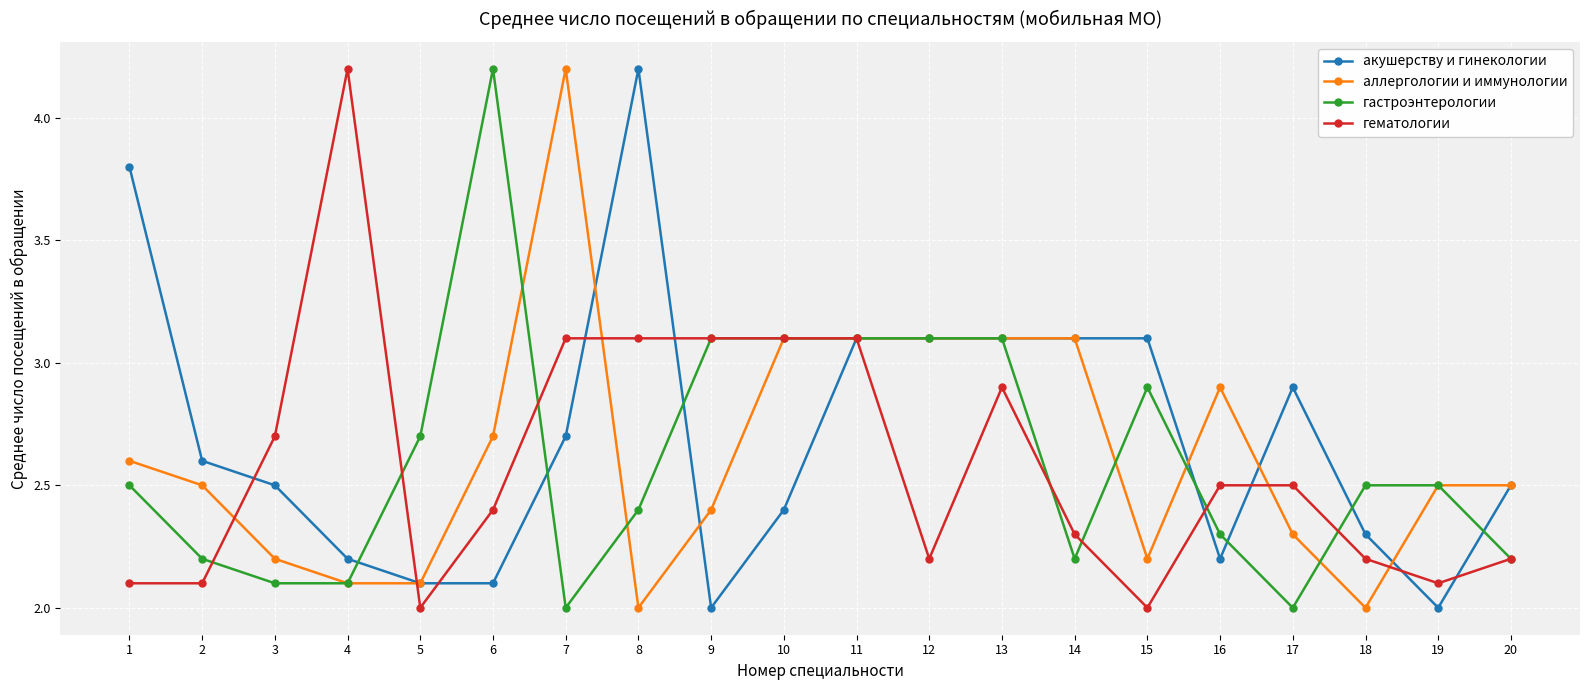

Reading right to left, what are all the values shown in this chart?

акушерству и гинекологии: 2.5	2.0	2.3	2.9	2.2	3.1	3.1	3.1	3.1	3.1	2.4	2.0	4.2	2.7	2.1	2.1	2.2	2.5	2.6	3.8
аллергологии и иммунологии: 2.5	2.5	2.0	2.3	2.9	2.2	3.1	3.1	3.1	3.1	3.1	2.4	2.0	4.2	2.7	2.1	2.1	2.2	2.5	2.6
гастроэнтерологии: 2.2	2.5	2.5	2.0	2.3	2.9	2.2	3.1	3.1	3.1	3.1	3.1	2.4	2.0	4.2	2.7	2.1	2.1	2.2	2.5
гематологии: 2.2	2.1	2.2	2.5	2.5	2.0	2.3	2.9	2.2	3.1	3.1	3.1	3.1	3.1	2.4	2.0	4.2	2.7	2.1	2.1